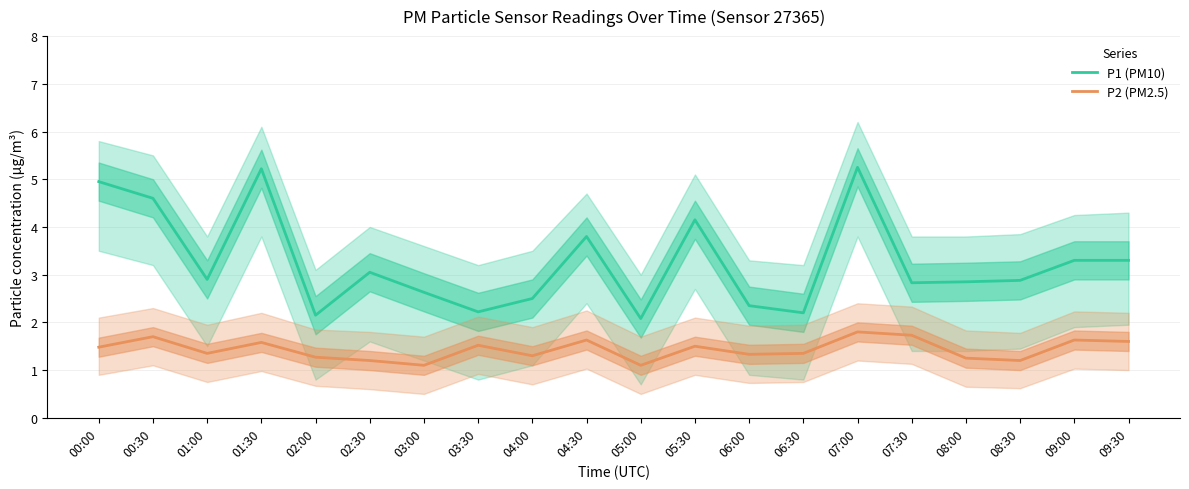

What is the sum of all P2 (PM2.5) values?

28.6